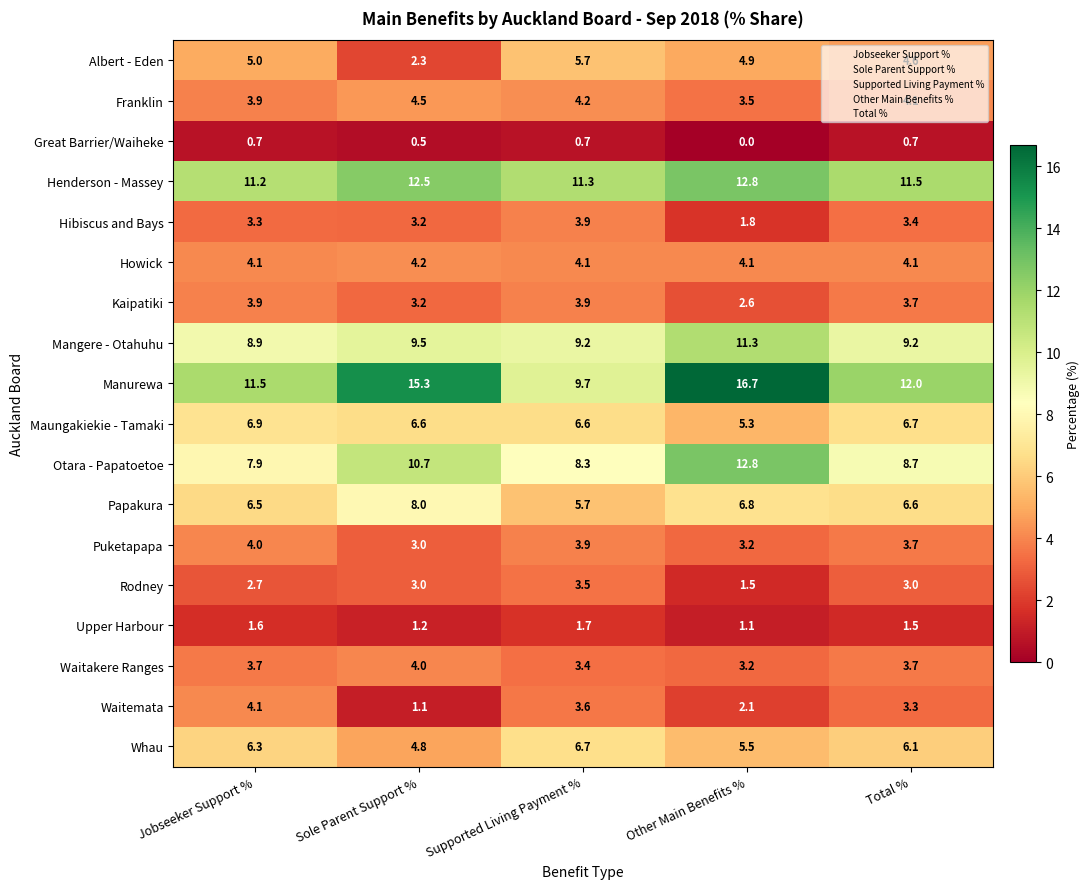

Where is Otara - Papatoetoe nearest to the value 10?

Sole Parent Support %